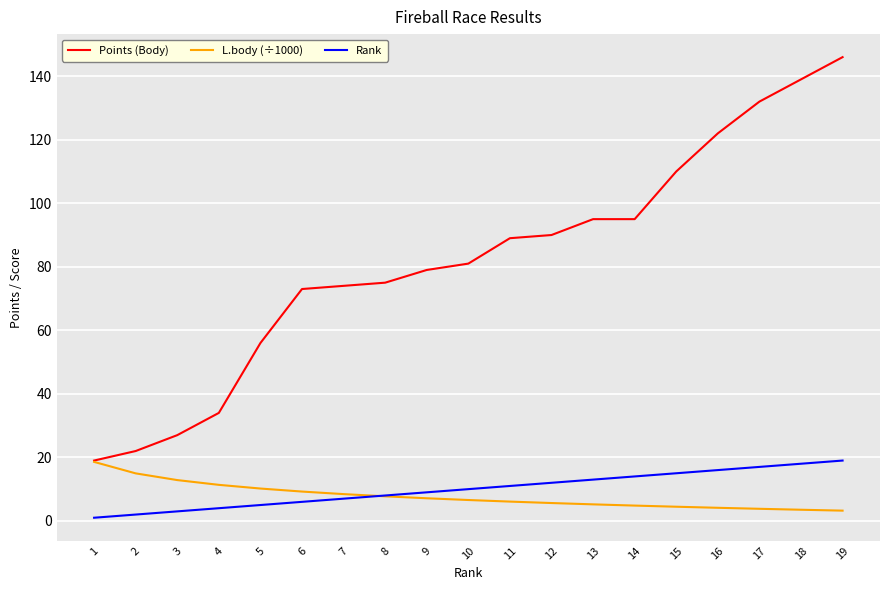

True or false: Points (Body) and Rank cross at least once.

False